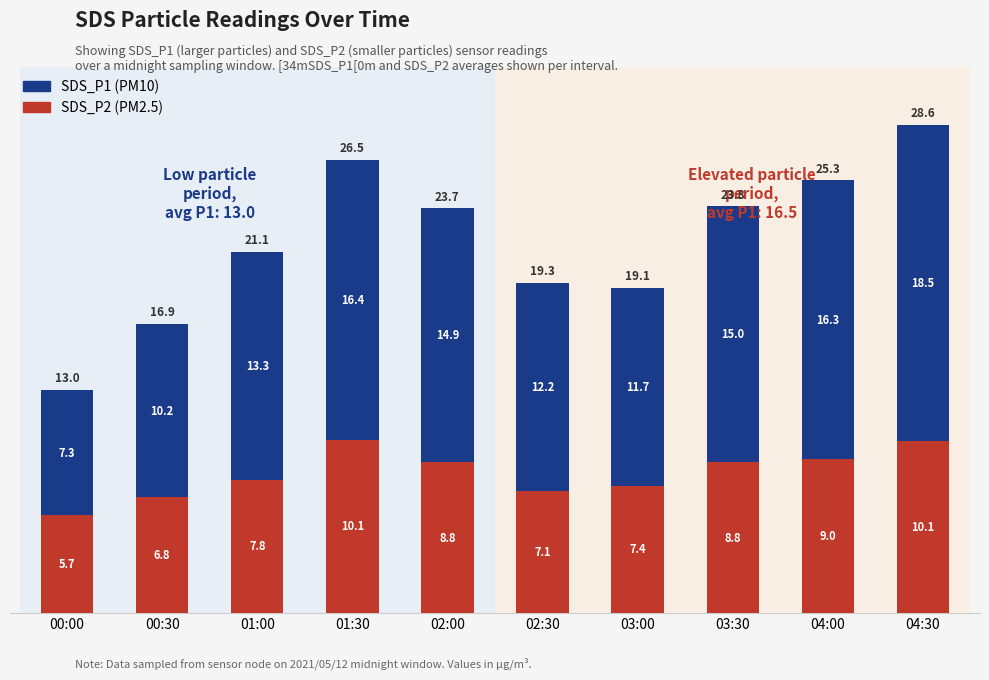

Count the number of categories in the chart.

10